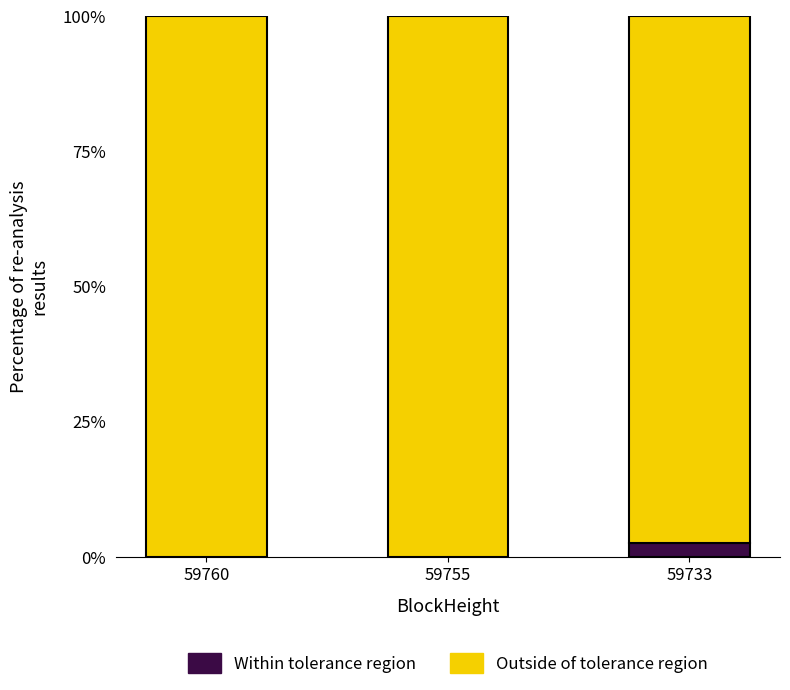

Where is Within tolerance region nearest to the value 1?

59755